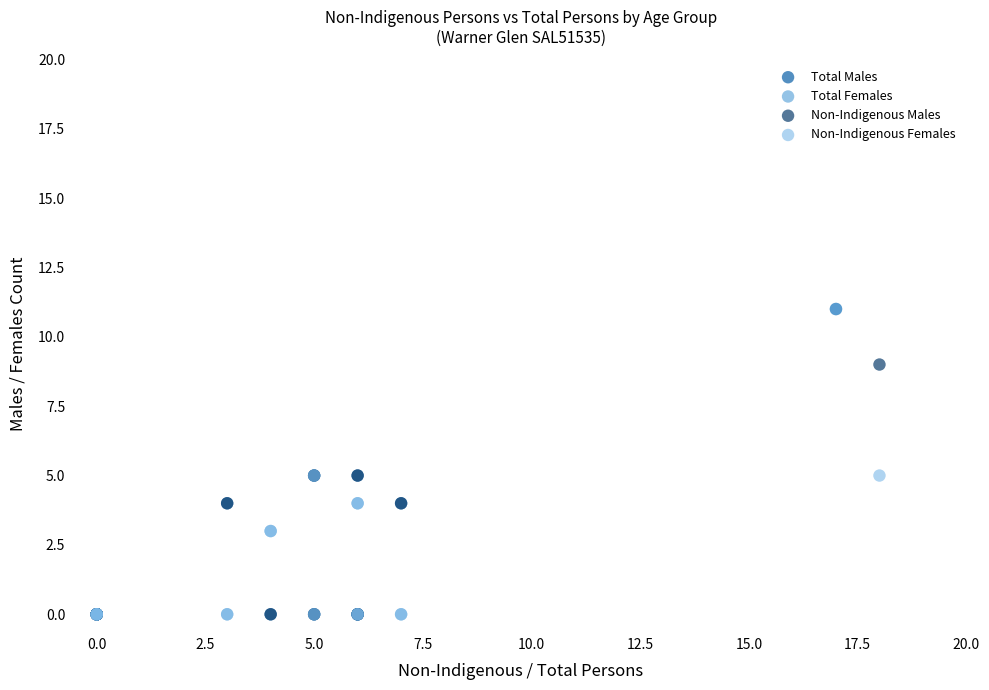

What are all the series names shown in the legend?

Total Males, Total Females, Non-Indigenous Males, Non-Indigenous Females